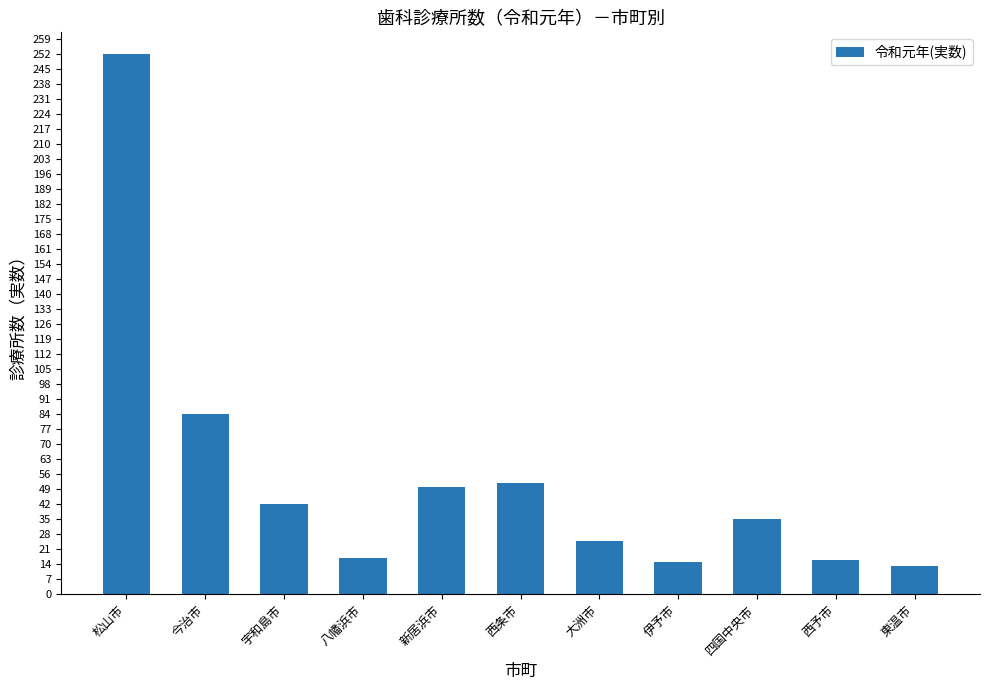

Which has a higher value, 新居浜市 or 西予市?

新居浜市